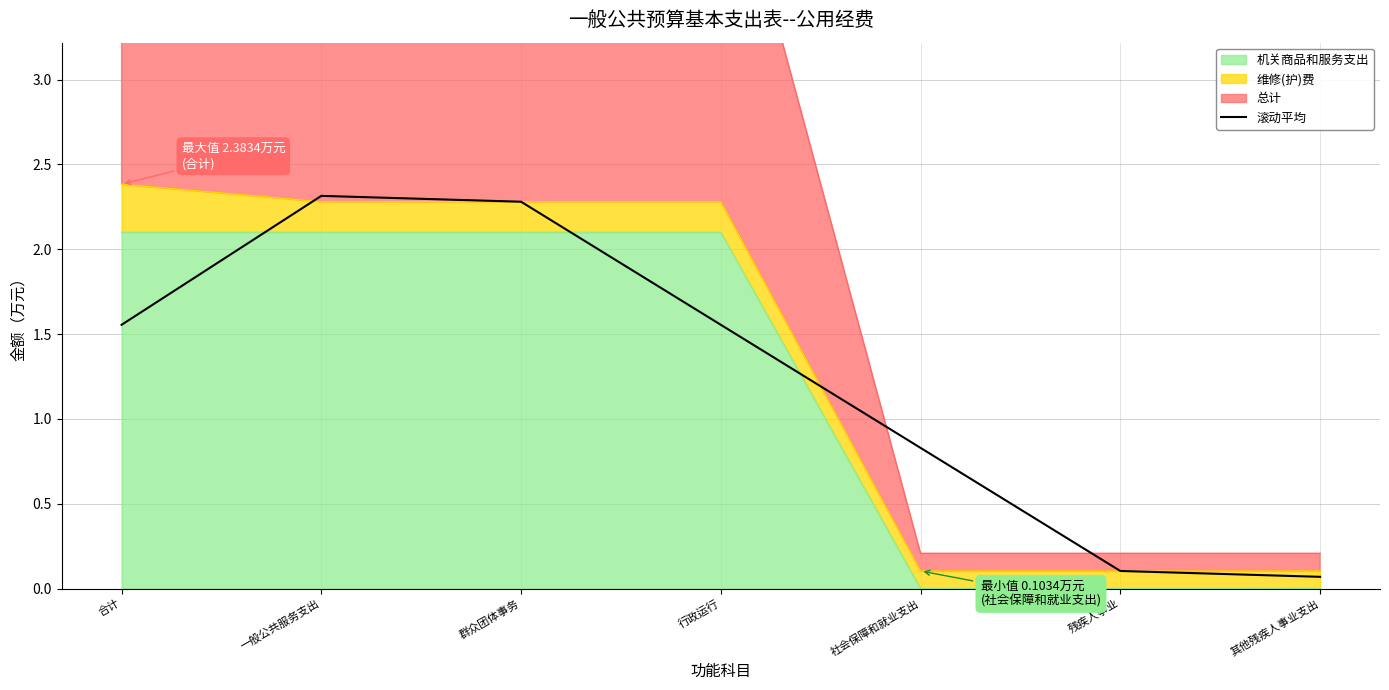

How many data points are less than 1?

3